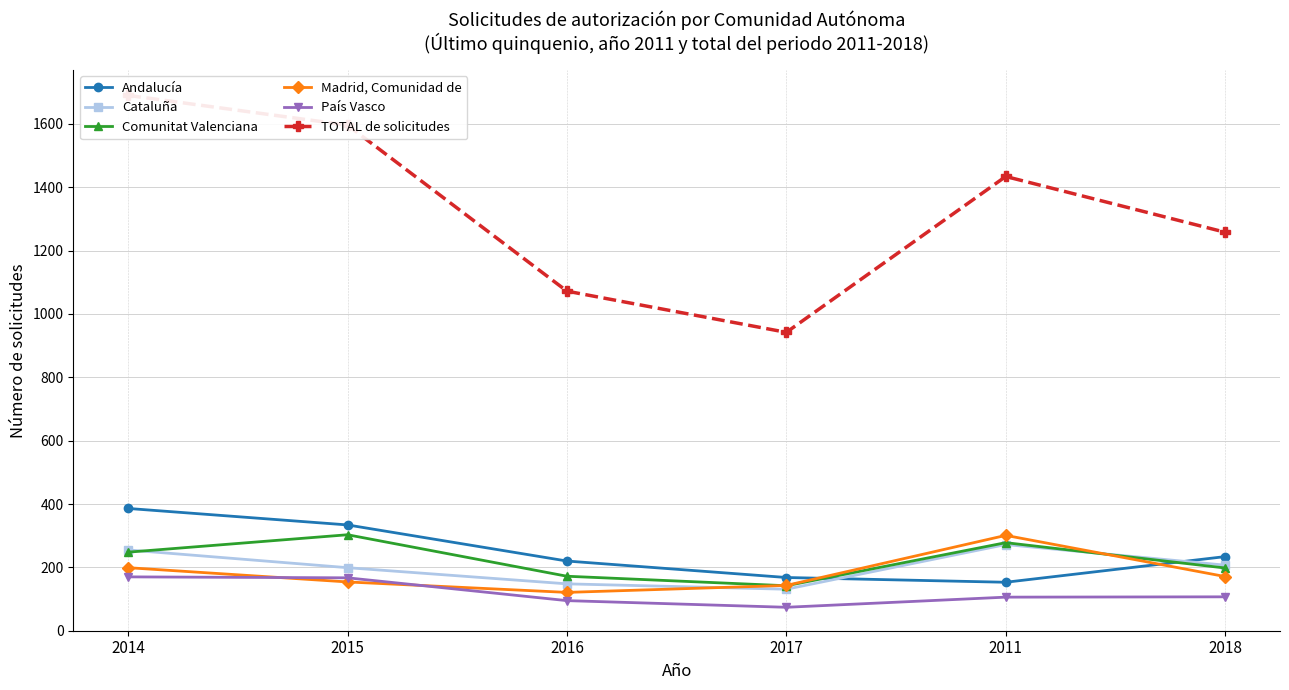

The value of País Vasco at 2011 is 53. True or false?

False